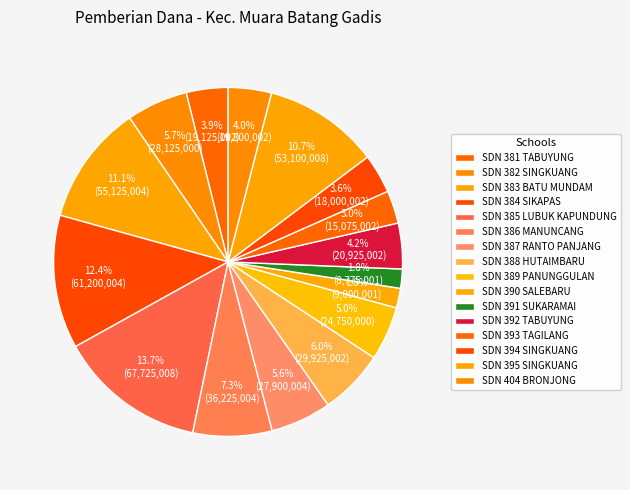

How many segments does this pie chart have?

16